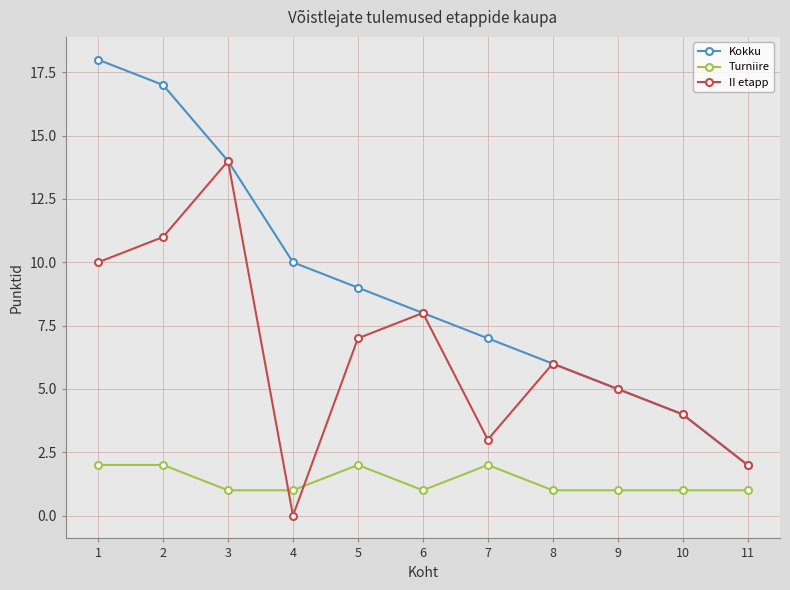

Is it true that II etapp equals 4 at 8?

False